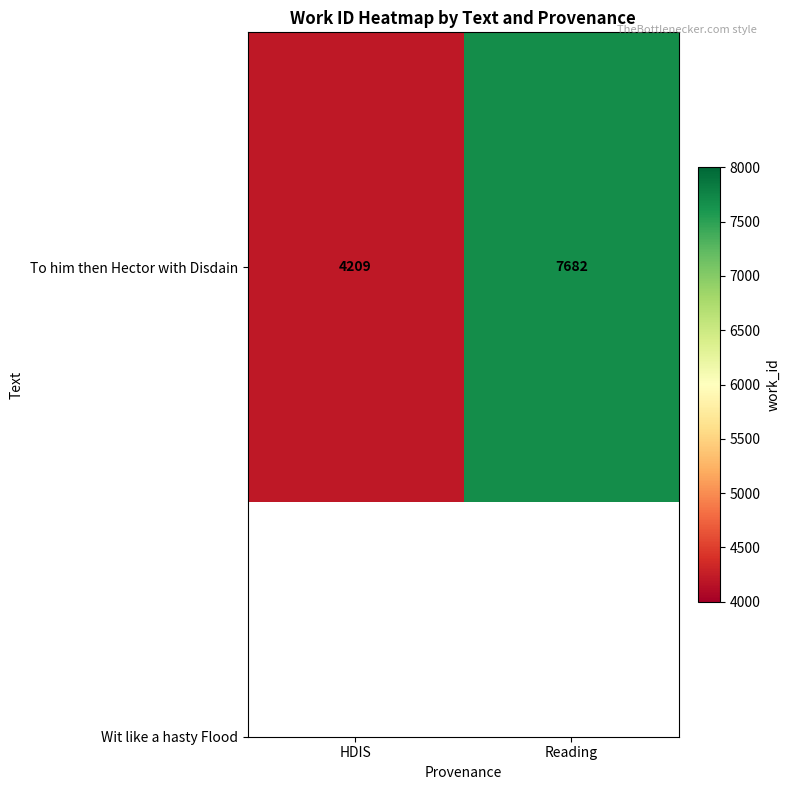

Reading right to left, transcribe all the data shown in this chart.

7682	4209